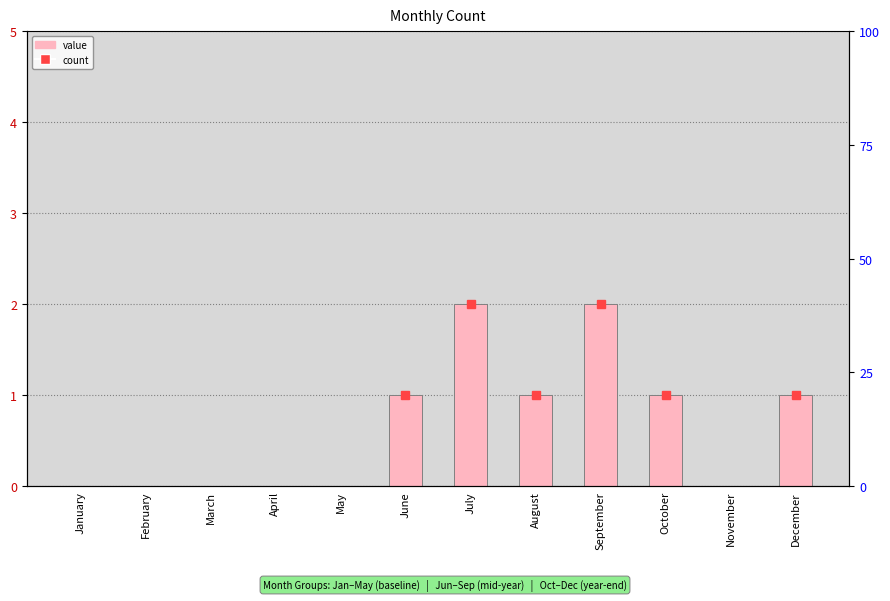

The chart shows a value of 2 at July. True or false?

True